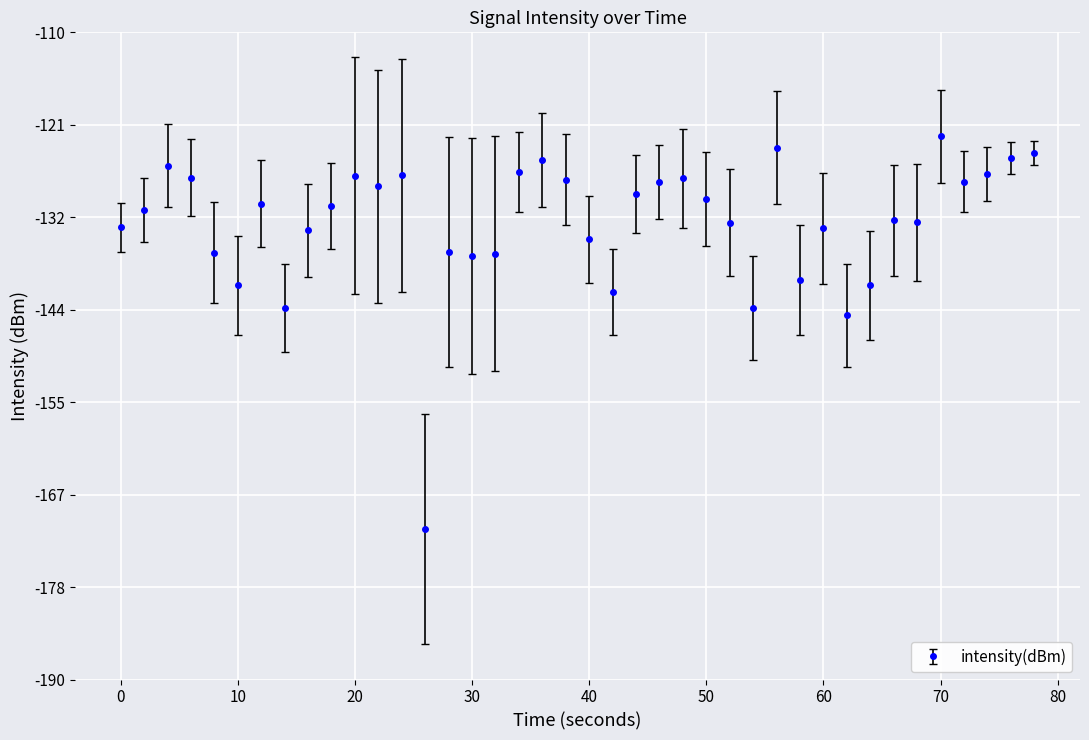

Is this an area chart (filled region under the line)?

No